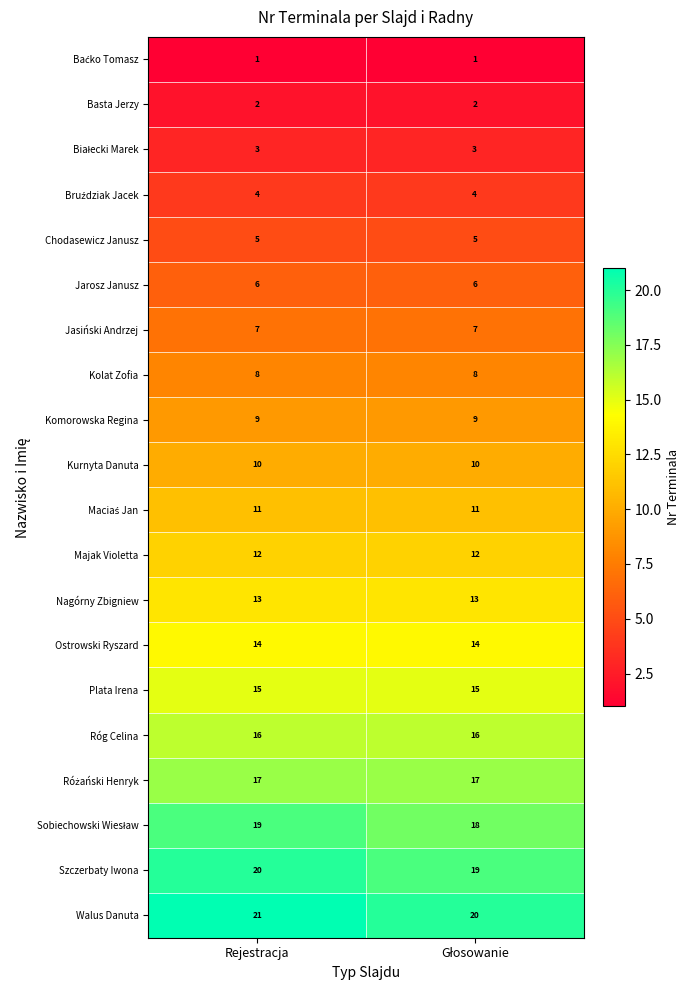

What is the spread (max minus min) of values at Rejestracja?

20